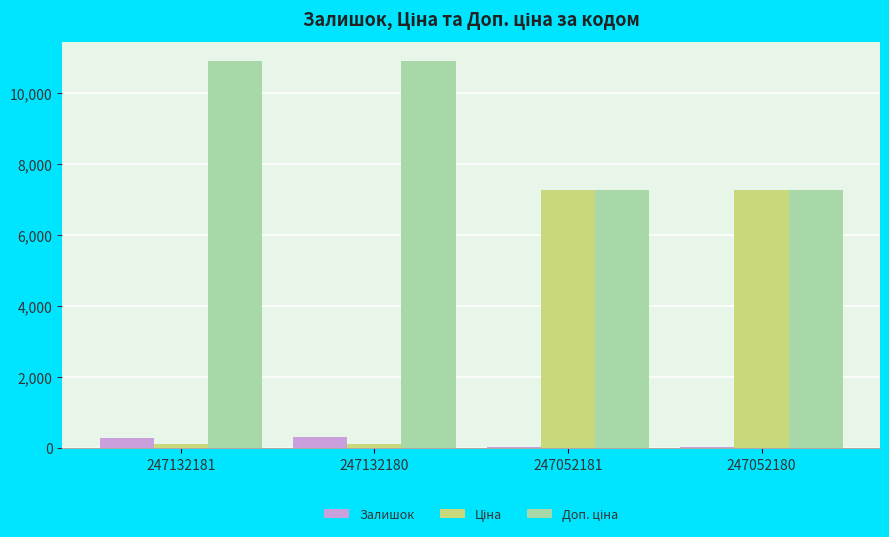

Is it true that Залишок equals 20.0 at 247052181?

True